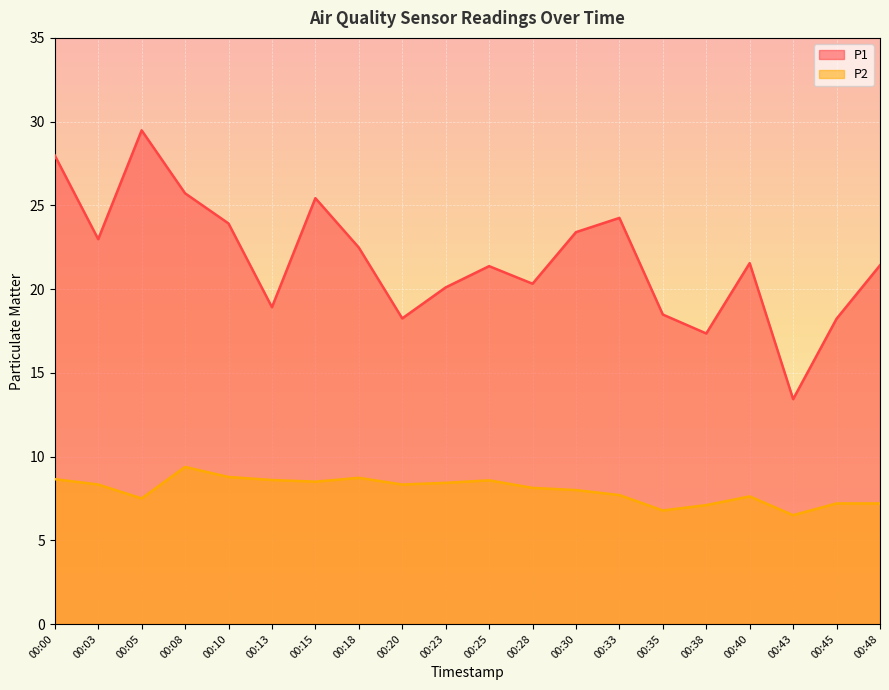

How many lines are shown in the chart?

2